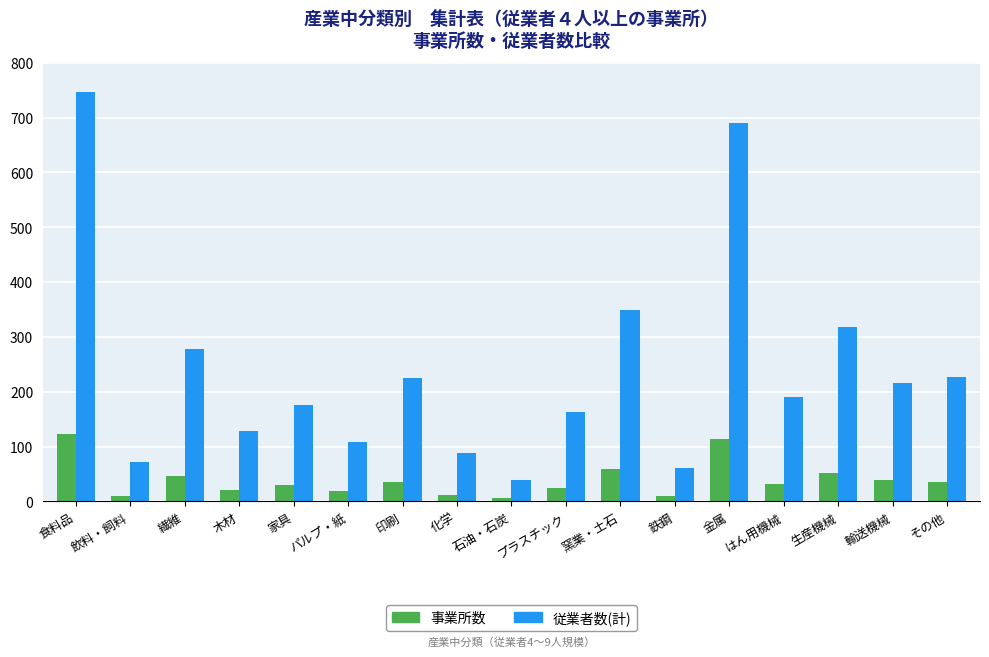

What position from the left is はん用機械?

14